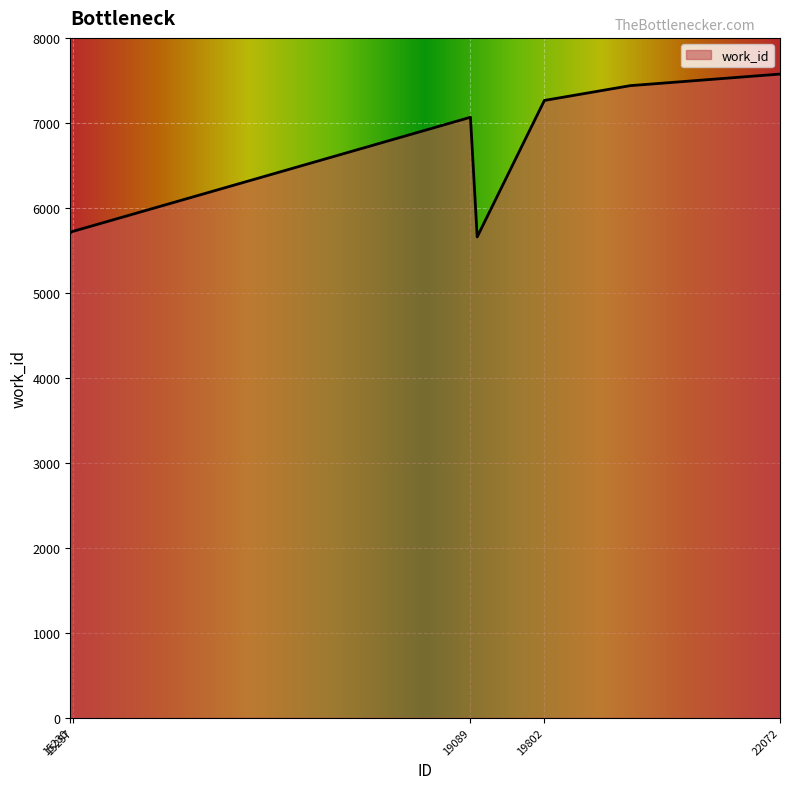

Does the chart display data point markers on the line(s)?

No